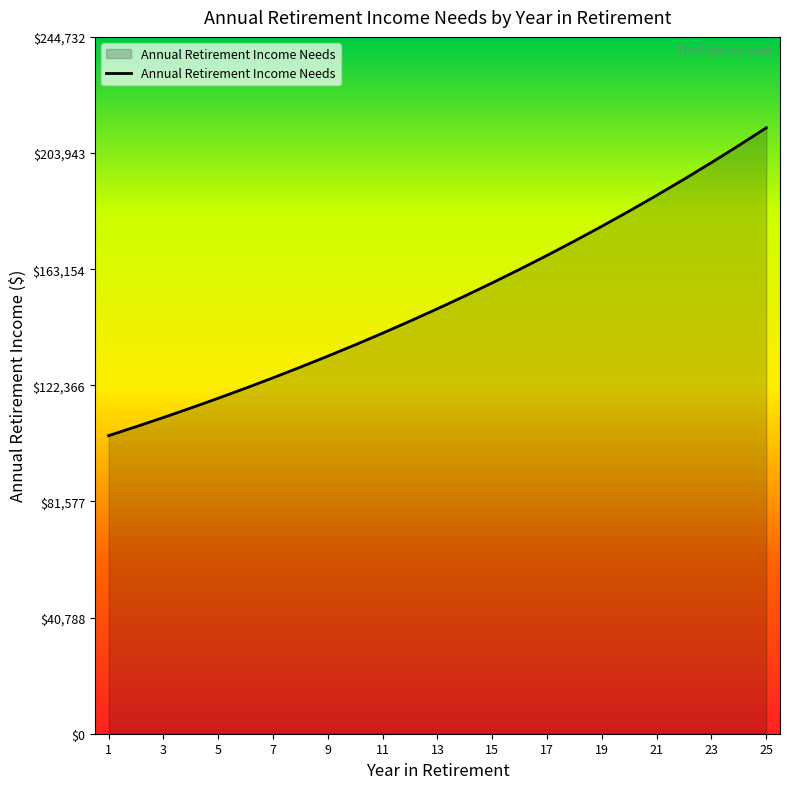

What is the minimum value shown in the chart?

104688.9